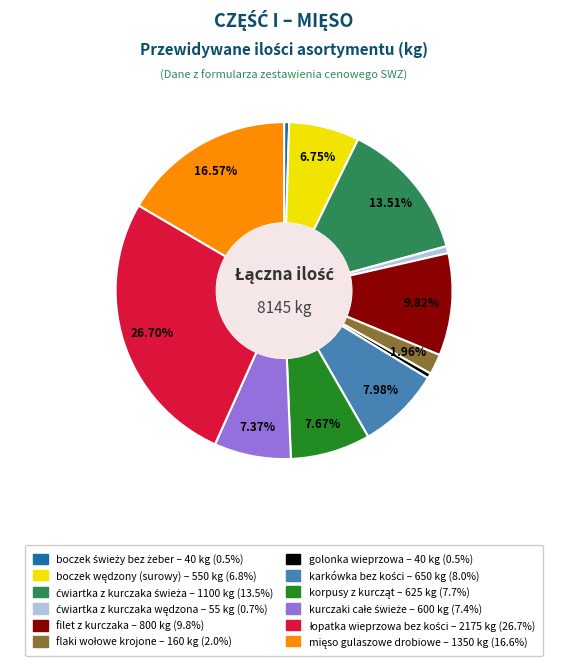

To the nearest percent, what is the average slice percentage?

8%